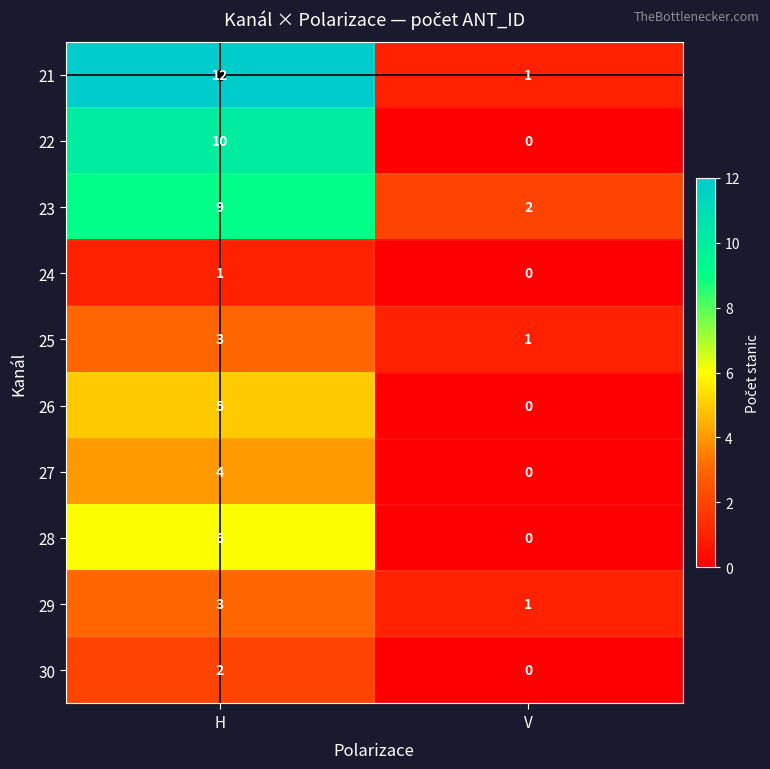

Between H and V, which series saw the biggest shift?

21